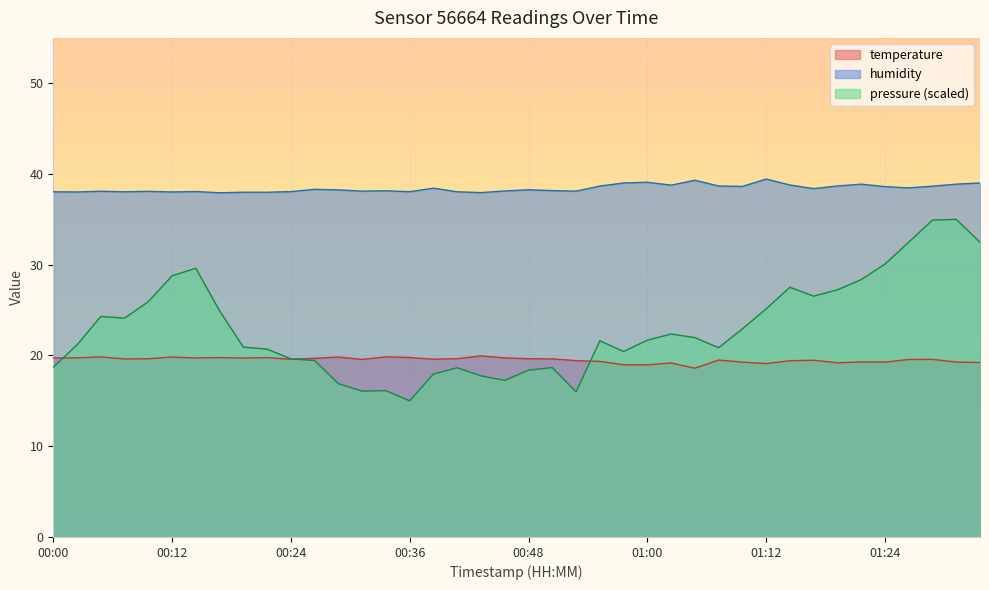

Is the value of temperature at 01:10 greater than the value of humidity at 00:43?

No